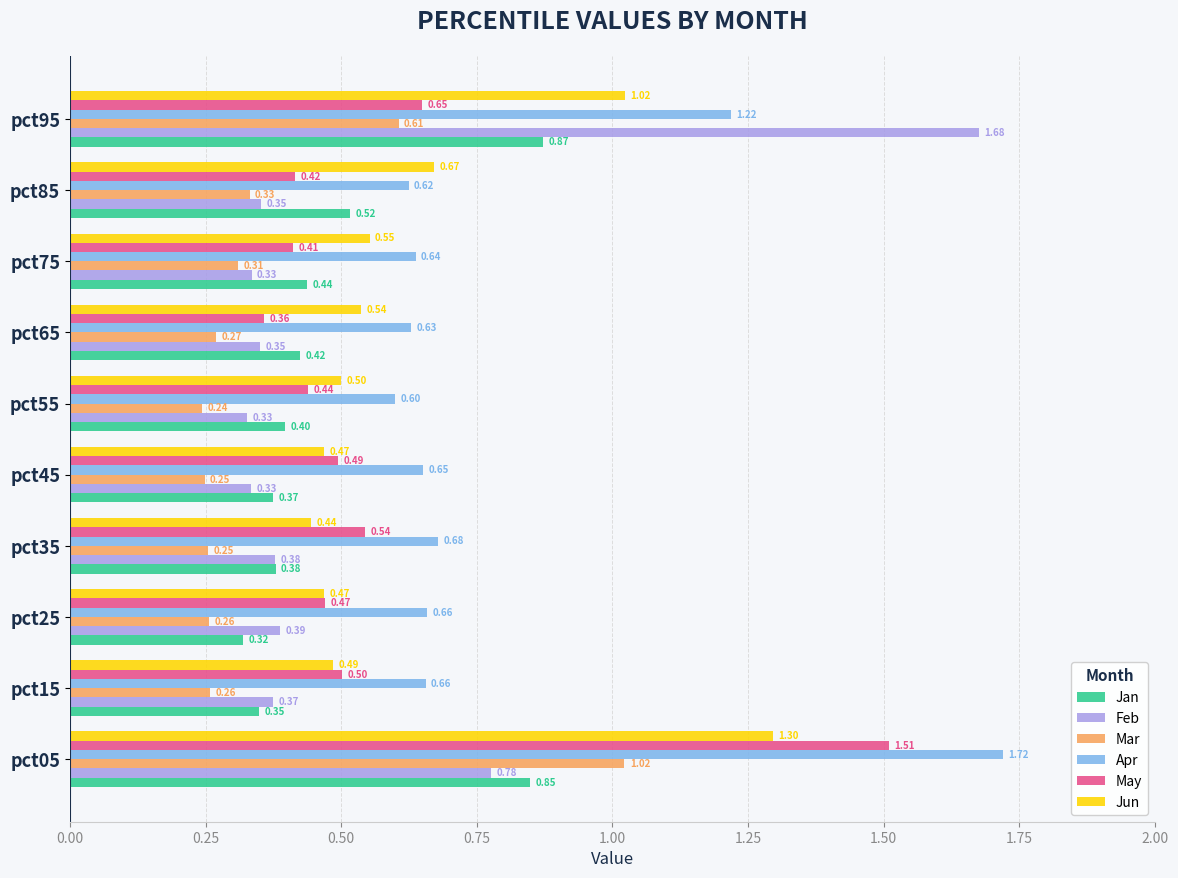

Which series has the largest range (max minus min)?

Feb